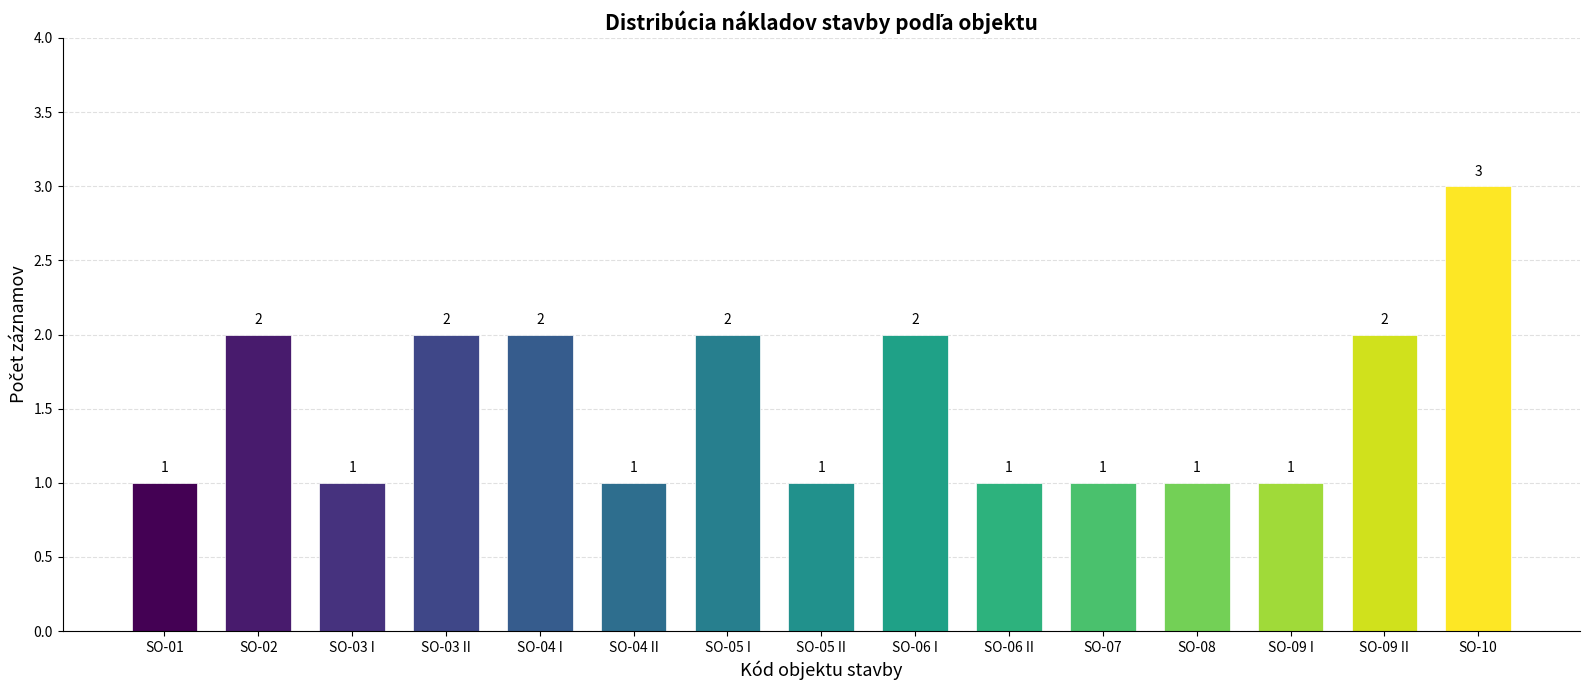

Reading left to right, what are all the values shown in this chart?

SO-01=1	SO-02=2	SO-03 I=1	SO-03 II=2	SO-04 I=2	SO-04 II=1	SO-05 I=2	SO-05 II=1	SO-06 I=2	SO-06 II=1	SO-07=1	SO-08=1	SO-09 I=1	SO-09 II=2	SO-10=3